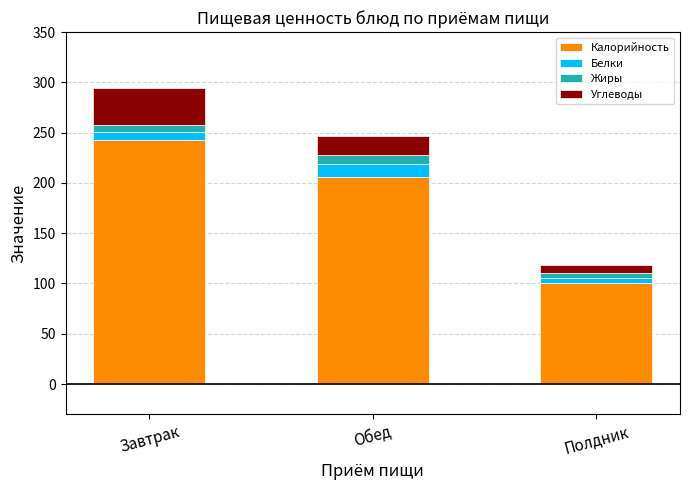

What is the highest value of the Калорийность series?

243.0